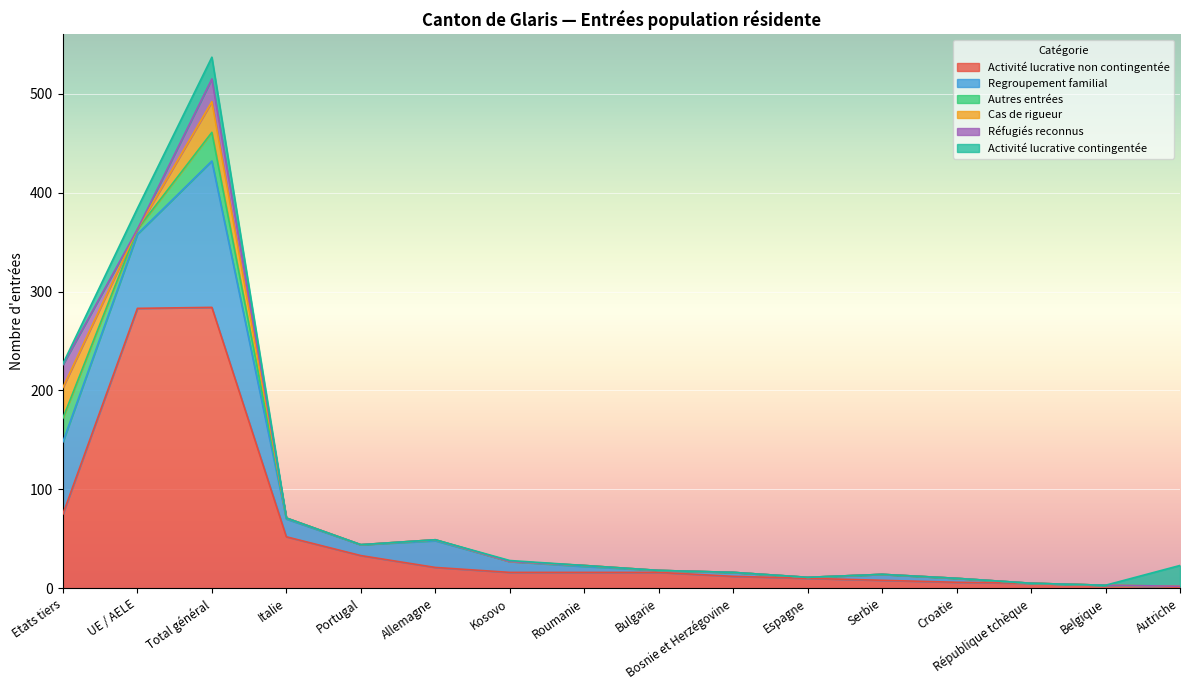

Where is the first local maximum for Activité lucrative non contingentée?

Total général